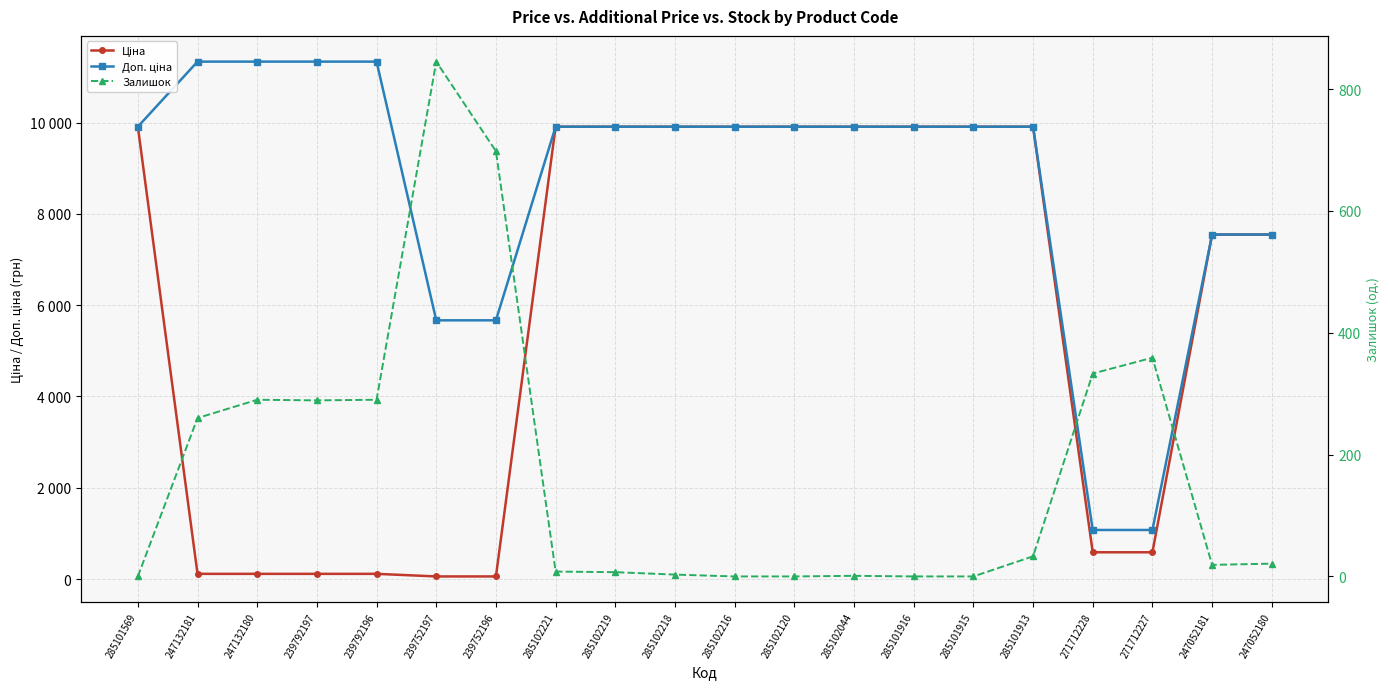

List the series in order of their overall mean, lowest first.

Залишок, Ціна, Доп. ціна